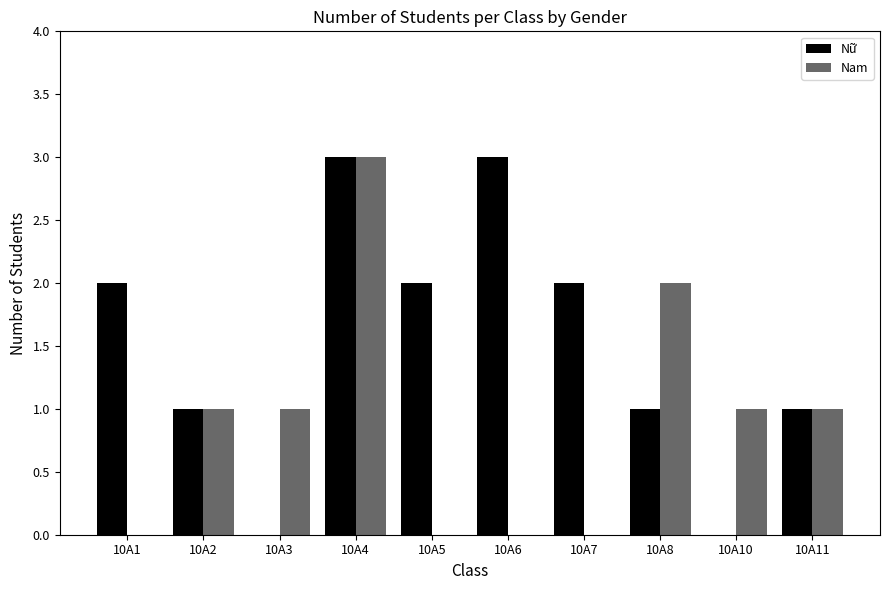

What is the average value of the Nữ series?

2